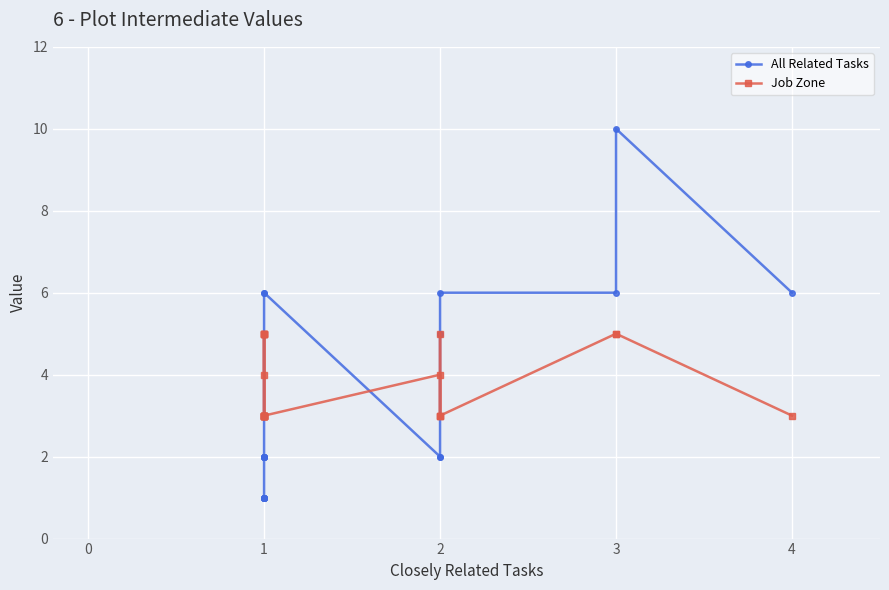

At how many categories does at least one series exceed 3?

15